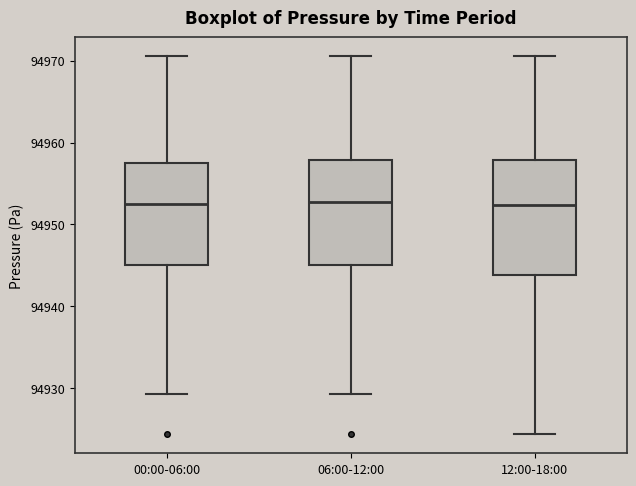

Comparing the boxes themselves (not the whiskers), which one is the tallest?

12:00-18:00